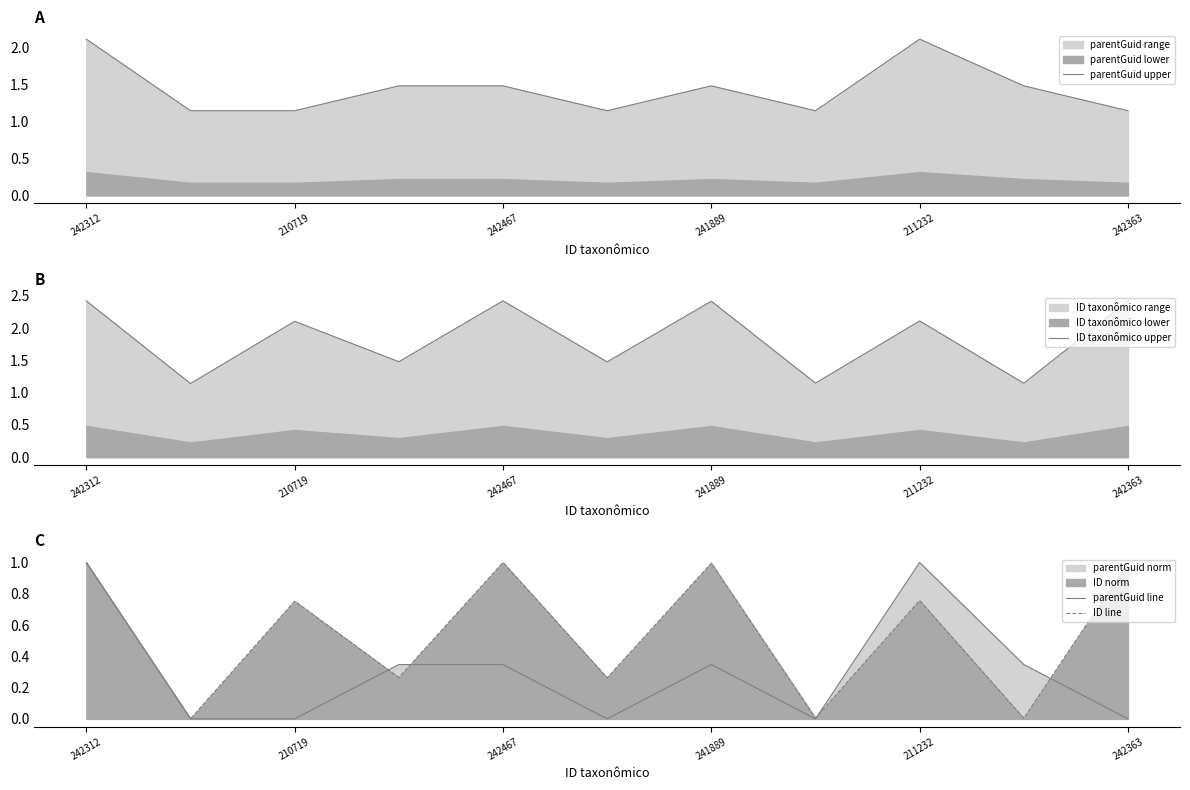

True or false: ID line and ID taxonômico upper cross at least once.

False